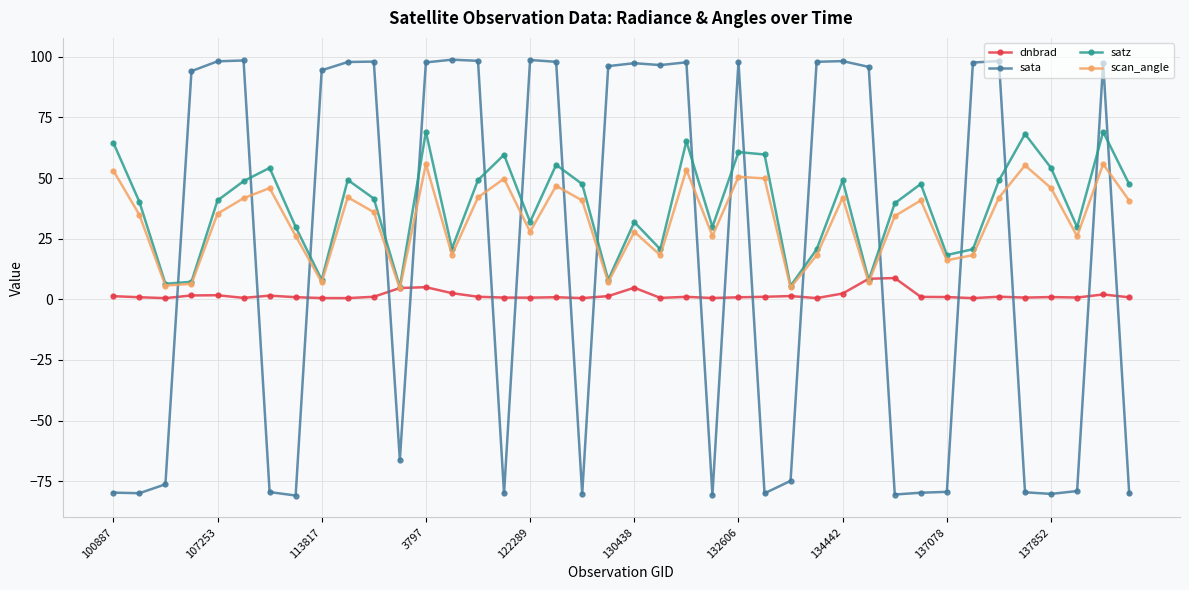

Rank the series by their maximum value, from highest to lowest.

sata, satz, scan_angle, dnbrad